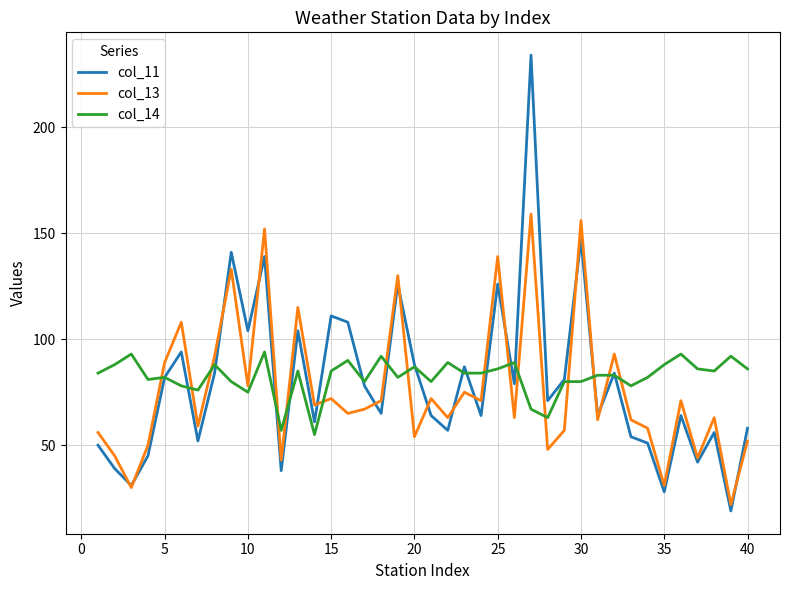

Which series has the largest range (max minus min)?

col_11